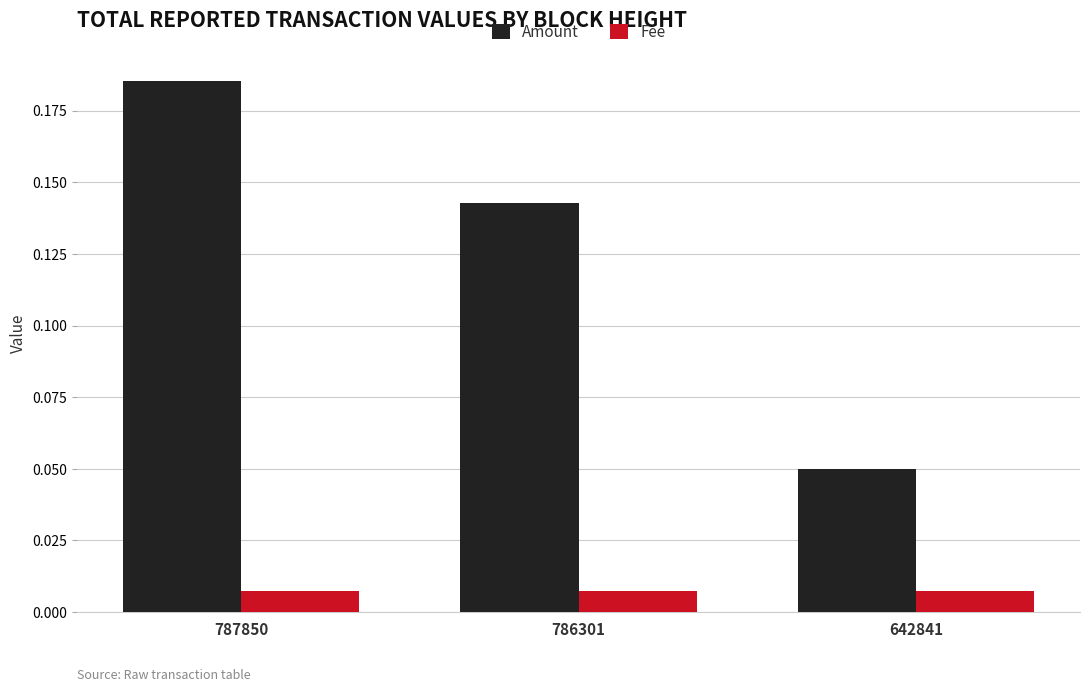

Which category has the highest value in the Amount series?

787850